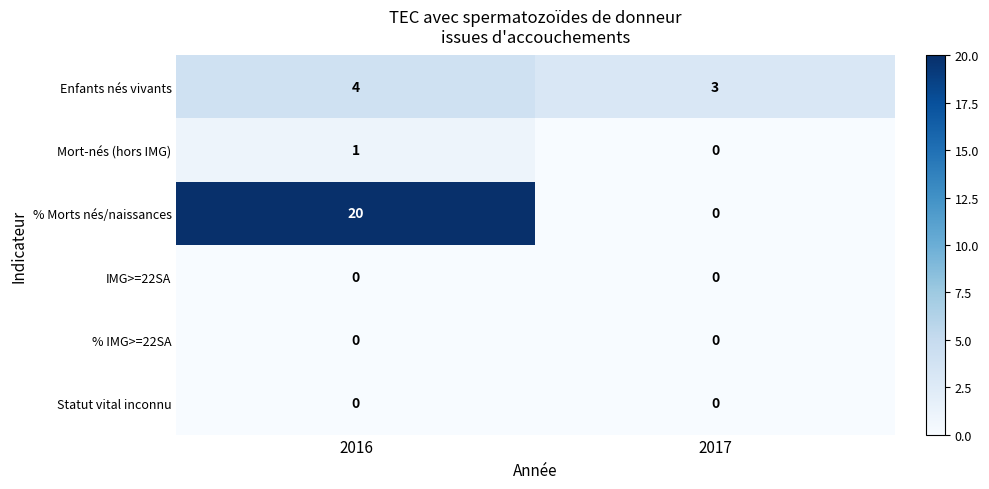

The % Morts nés/naissances series shows 31 at 2016. True or false?

False